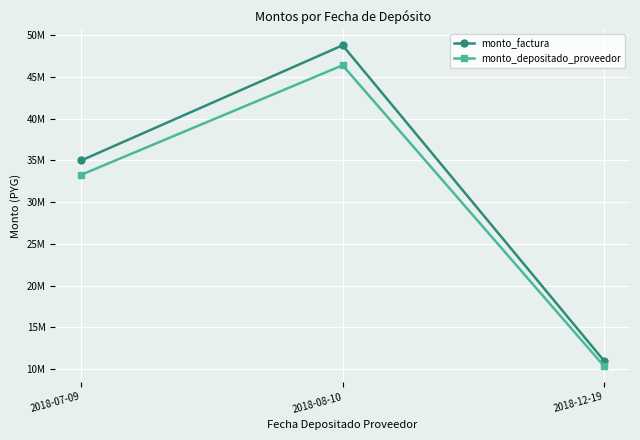

Which label corresponds to the largest value in the chart?

2018-08-10